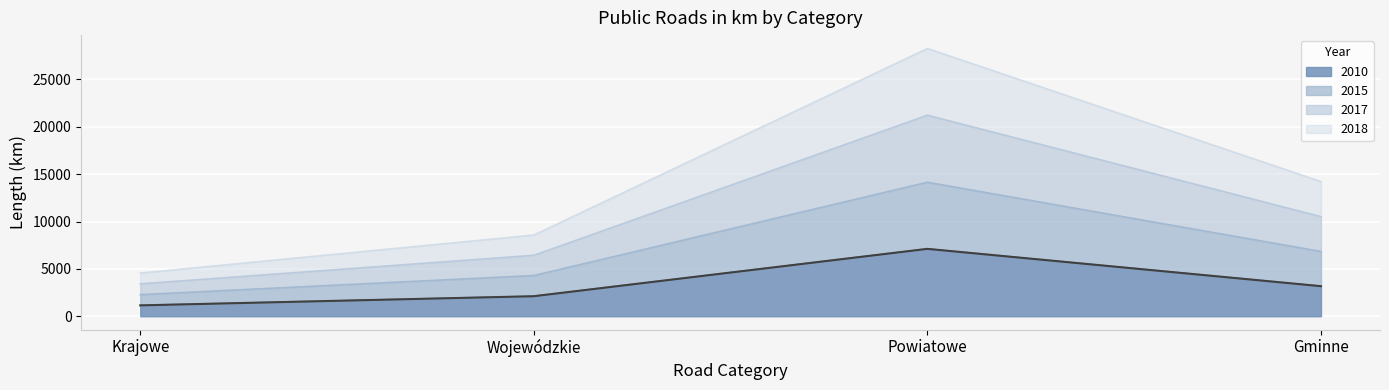

Reading right to left, transcribe the values for 2010.

3173	7112	2115	1148